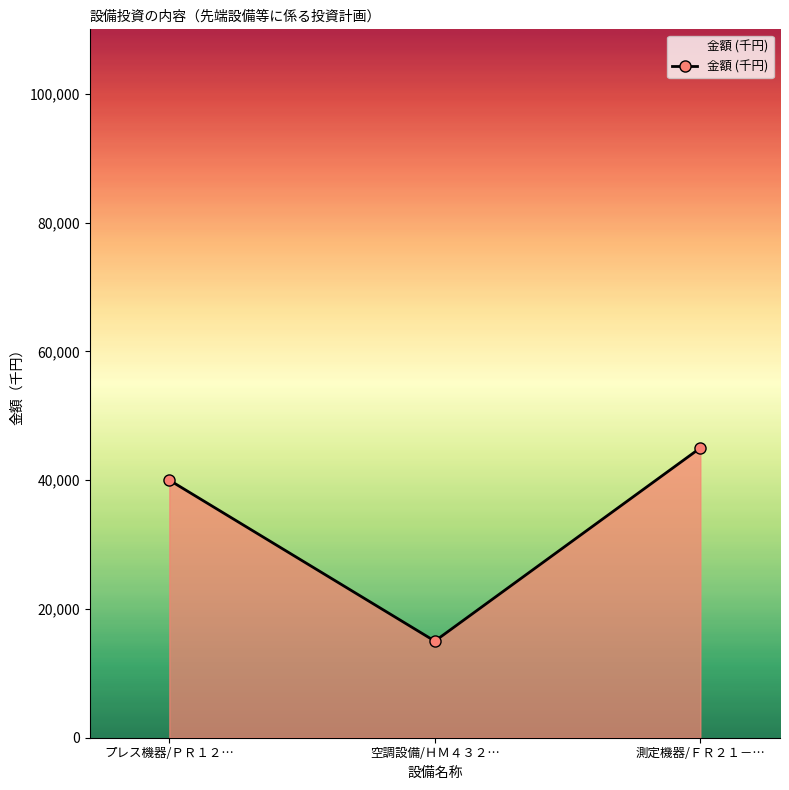

What is the change in value from 空調設備/ＨＭ４３２… to 測定機器/ＦＲ２１－…?

+30000